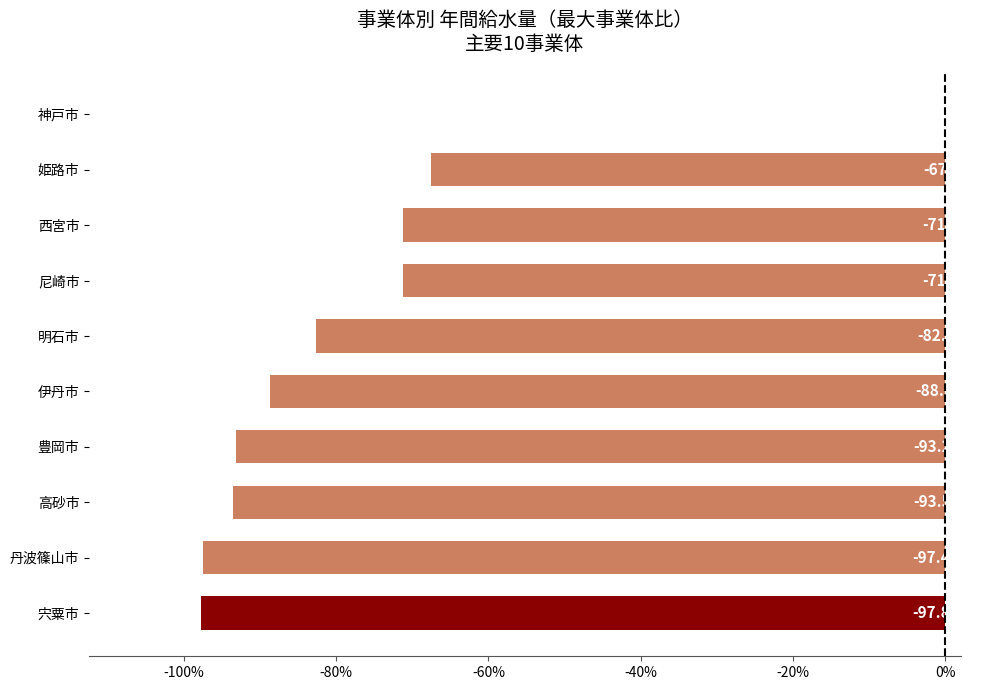

What is the change in value from 尼崎市 to 神戸市?

+71.3